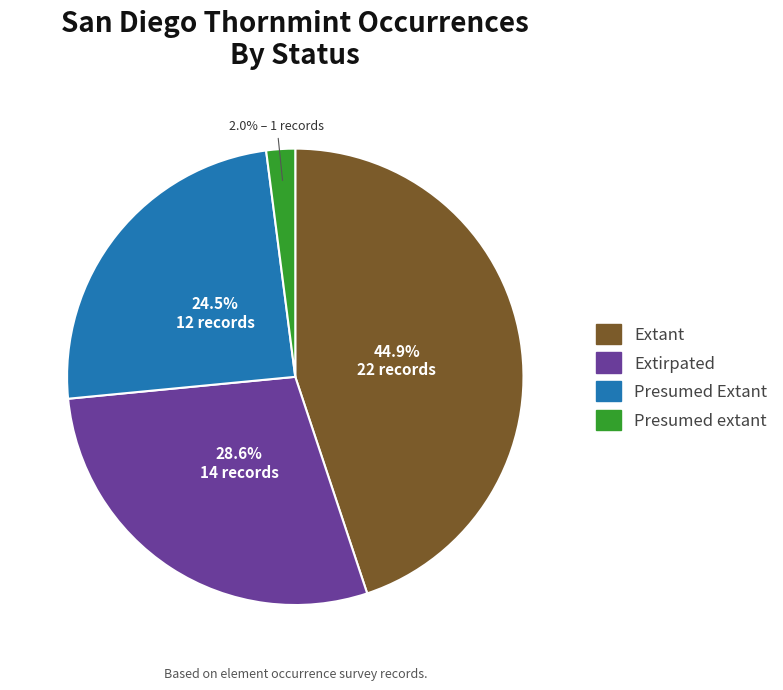

Is it true that Extirpated is 39% of the pie?

False